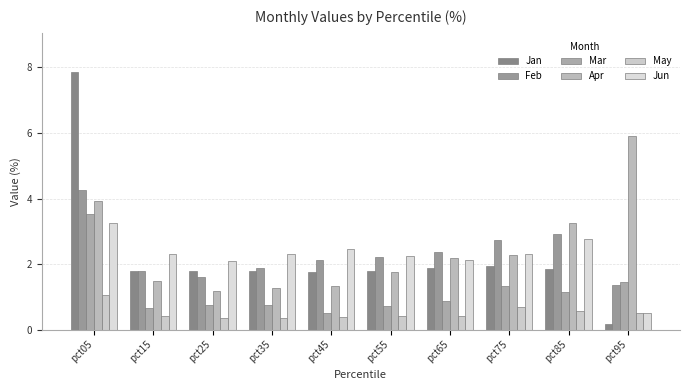

What is the difference between the second highest and minimum values in the May series?

0.3